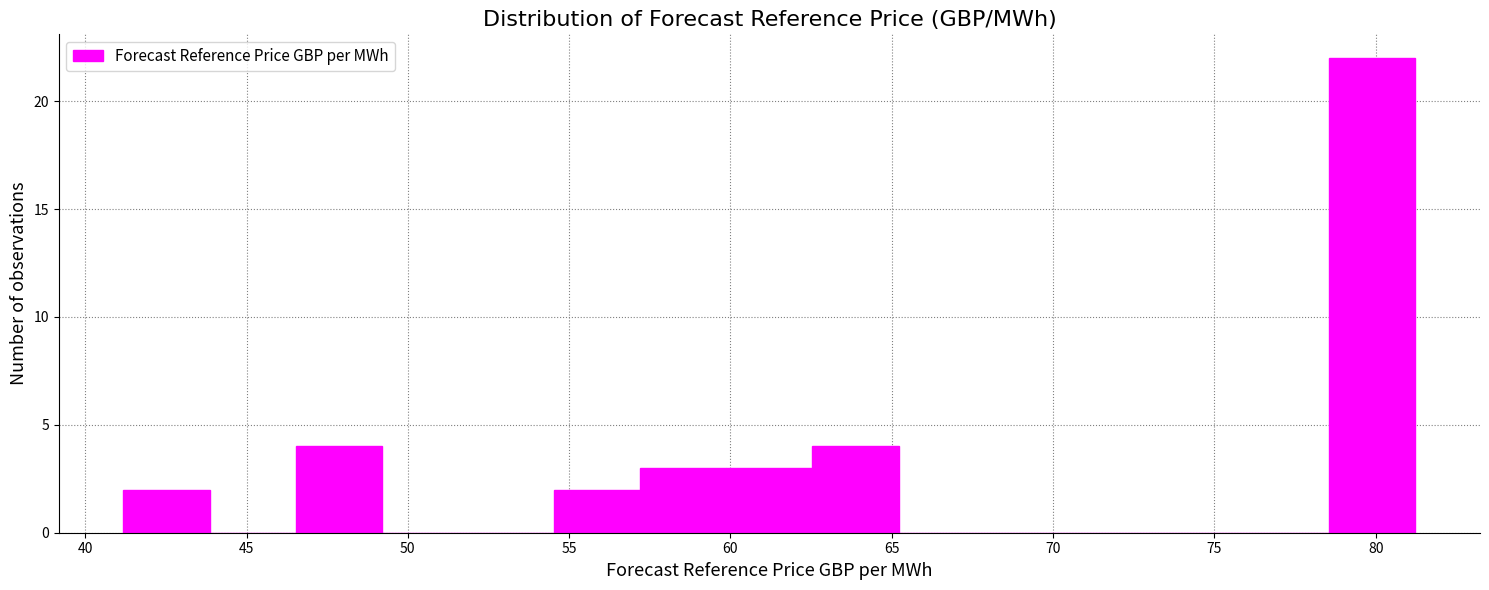

Reading left to right, list every bar in this chart as the range it spans on the x-axis followed by its height. Neither the bar edges nor the heights are printed on the chart, so give them approximately, as read against the axes.

41.0 to 44.0: 2
44.0 to 46.5: 0
46.5 to 49.0: 4
49.0 to 52.0: 0
52.0 to 54.5: 0
54.5 to 57.0: 2
57.0 to 60.0: 3
60.0 to 62.5: 3
62.5 to 65.0: 4
65.0 to 68.0: 0
68.0 to 70.5: 0
70.5 to 73.0: 0
73.0 to 76.0: 0
76.0 to 78.5: 0
78.5 to 81.0: 22